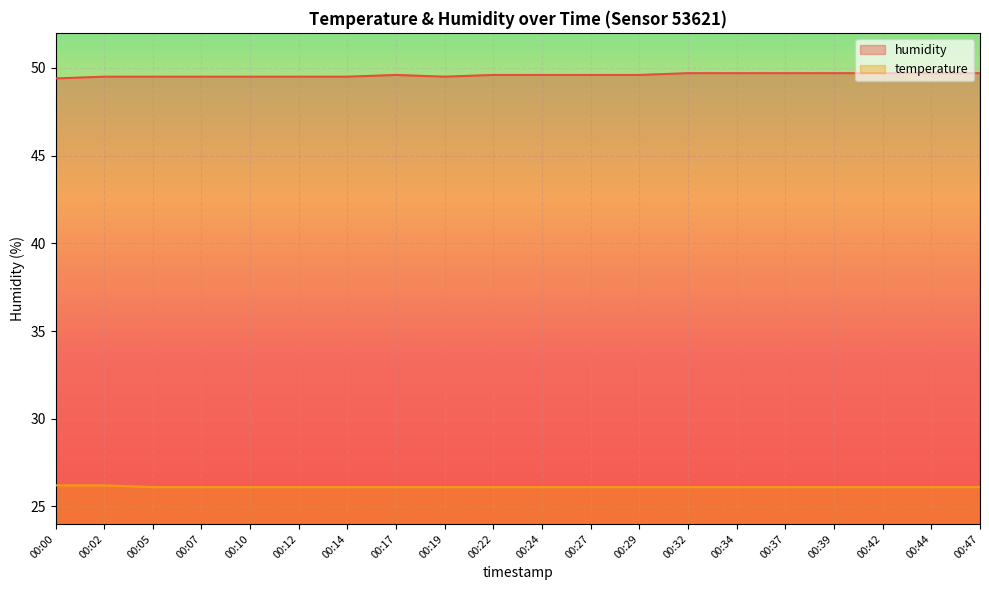

List the labels in order of temperature value, smallest first.

00:05, 00:07, 00:10, 00:12, 00:14, 00:17, 00:19, 00:22, 00:24, 00:27, 00:29, 00:32, 00:34, 00:37, 00:39, 00:42, 00:44, 00:47, 00:00, 00:02